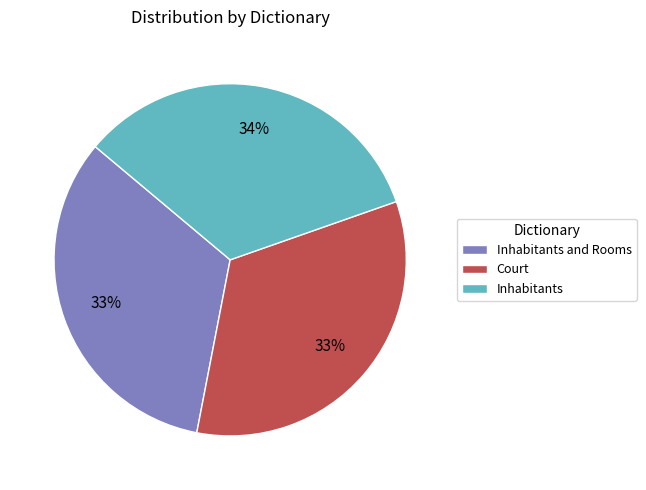

Does Inhabitants account for over 50% of the chart?

No